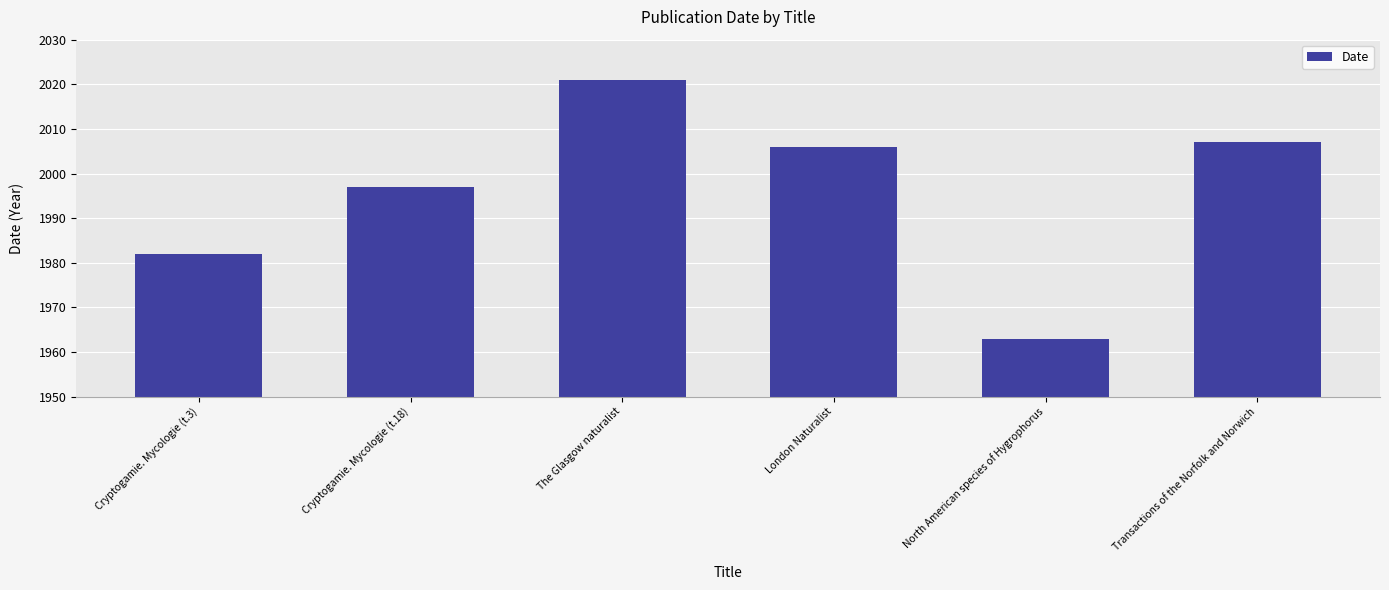

At which label is the value closest to 1992?

Cryptogamie. Mycologie (t.18)